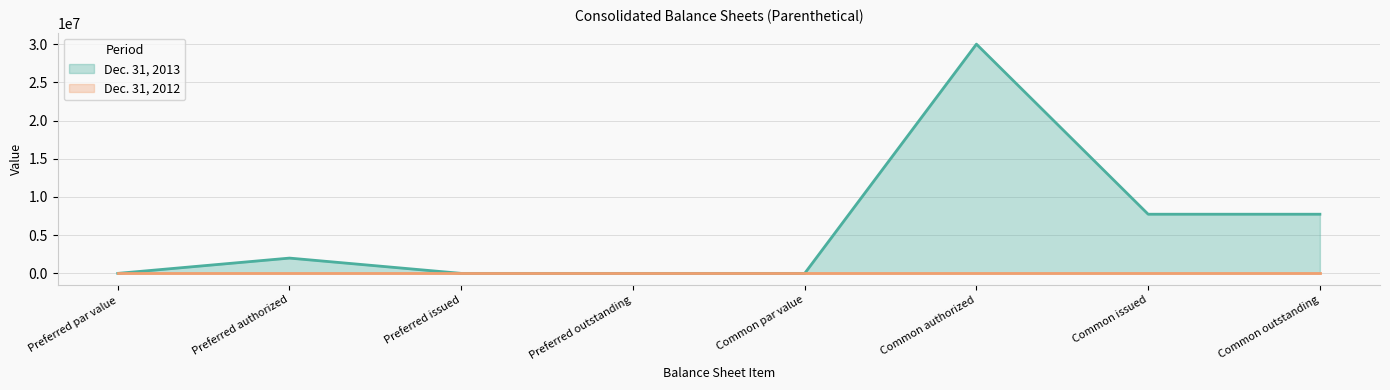

The chart shows a value of 0.0 at Preferred outstanding. True or false?

True